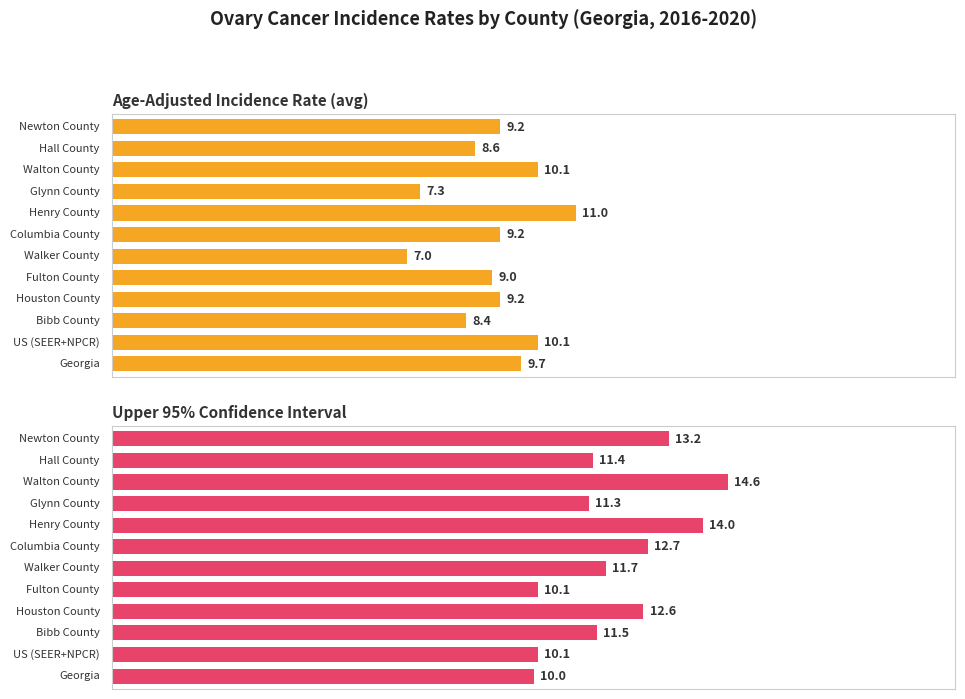

Which series has the widest spread of values?

Upper 95% Confidence Interval